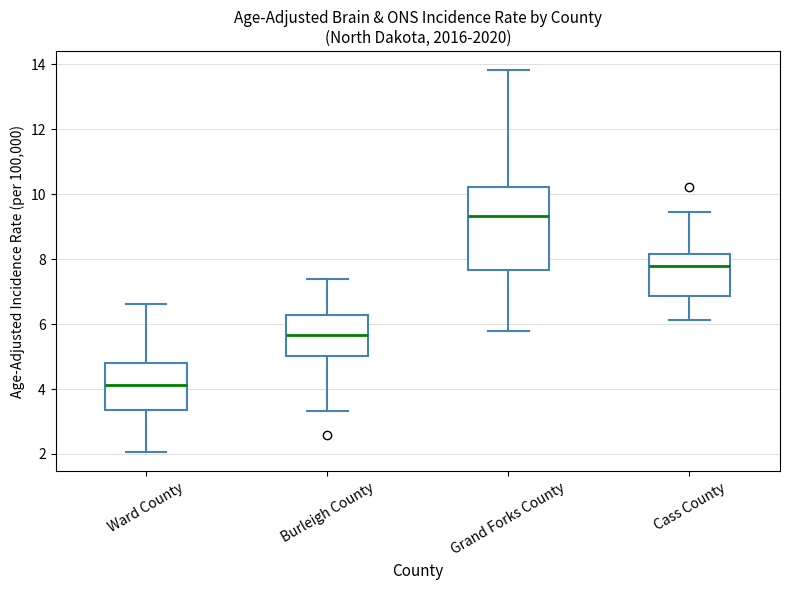

Reading left to right, transcribe this box plot: for each box, give where its median line is, the range the box spans, and where its two whiskers end, as read against the y-axis. The values are not printed on the chart, so give them approximately, as read against the axis.

Ward County: median 4.2, box 3.4 to 4.8, whiskers 2.0 to 6.6
Burleigh County: median 5.6, box 5.0 to 6.2, whiskers 3.4 to 7.4
Grand Forks County: median 9.4, box 7.6 to 10.2, whiskers 5.8 to 13.8
Cass County: median 7.8, box 6.8 to 8.2, whiskers 6.2 to 9.4